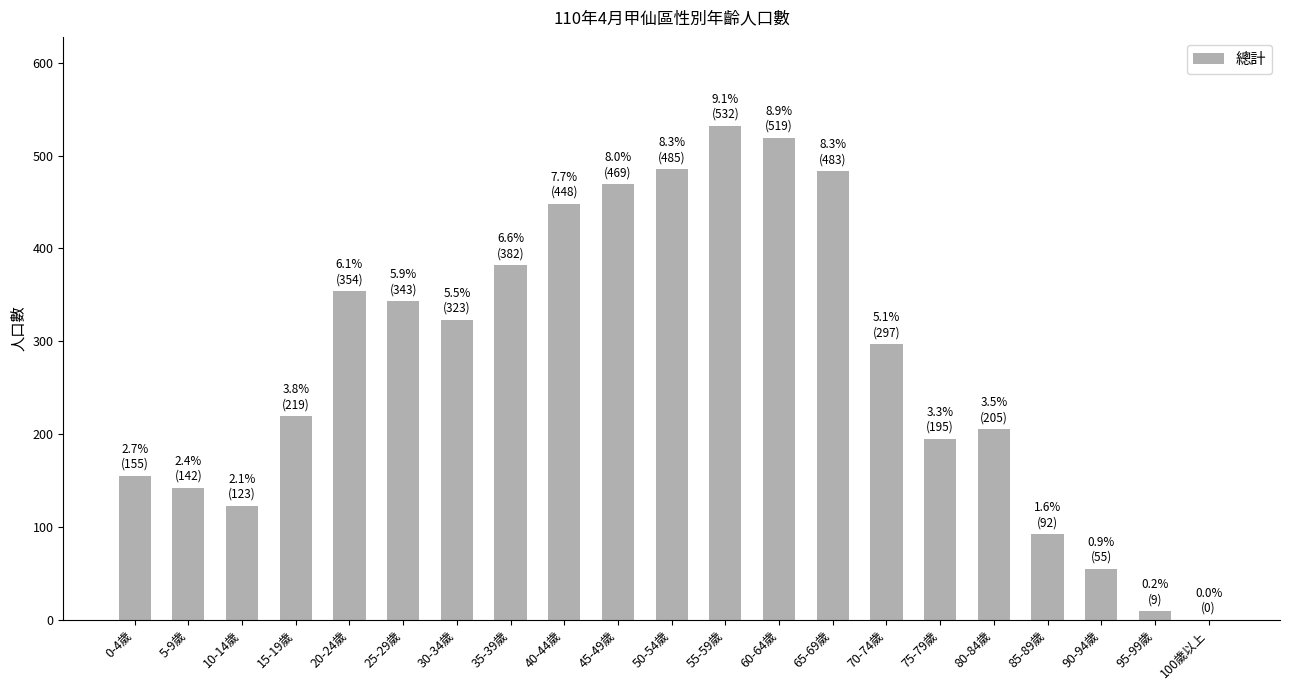

What is the greatest value displayed?

532